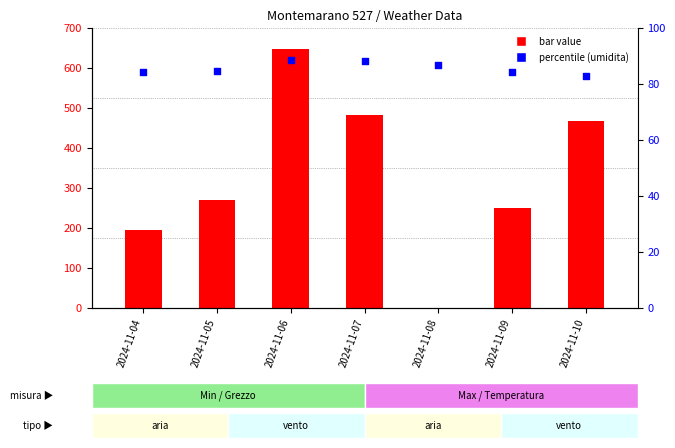

Which series has the largest total across all categories?

Bagnatura fogliare Grezzo (min)